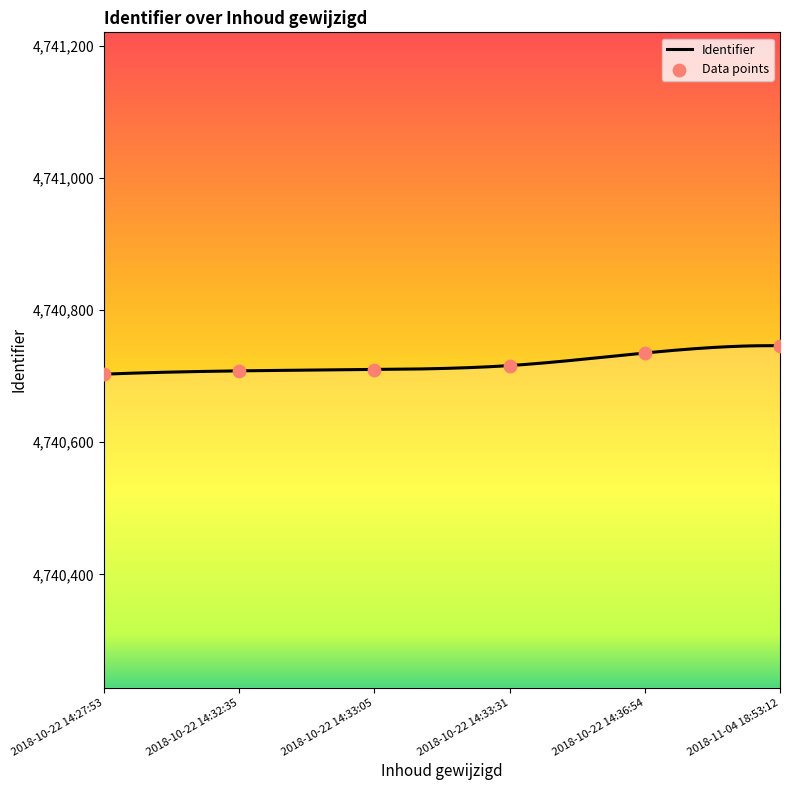

What is the change in value from 2018-10-22 14:33:05 to 2018-10-22 14:36:54?

+25